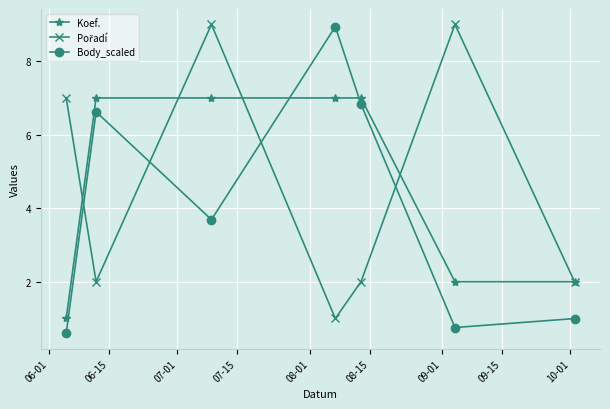

At how many categories does at least one series exceed 4?

6